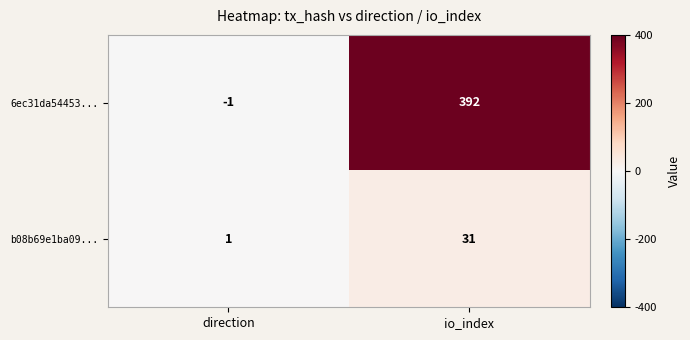

Rank the series by their average value, from lowest to highest.

b08b69e1ba09..., 6ec31da54453...